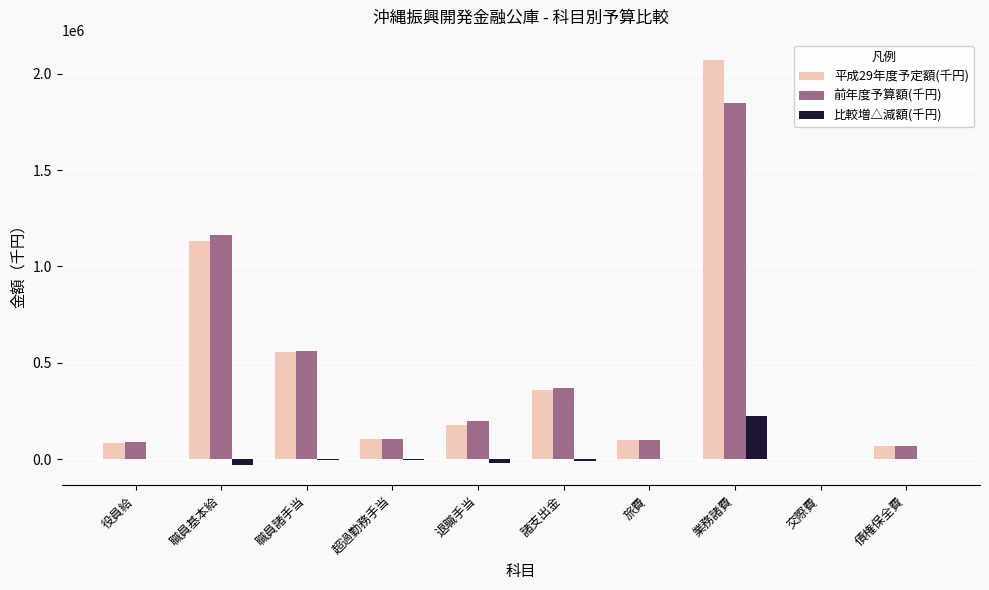

Is the value of 比較増△減額(千円) at 超過勤務手当 greater than the value of 平成29年度予定額(千円) at 役員給?

No